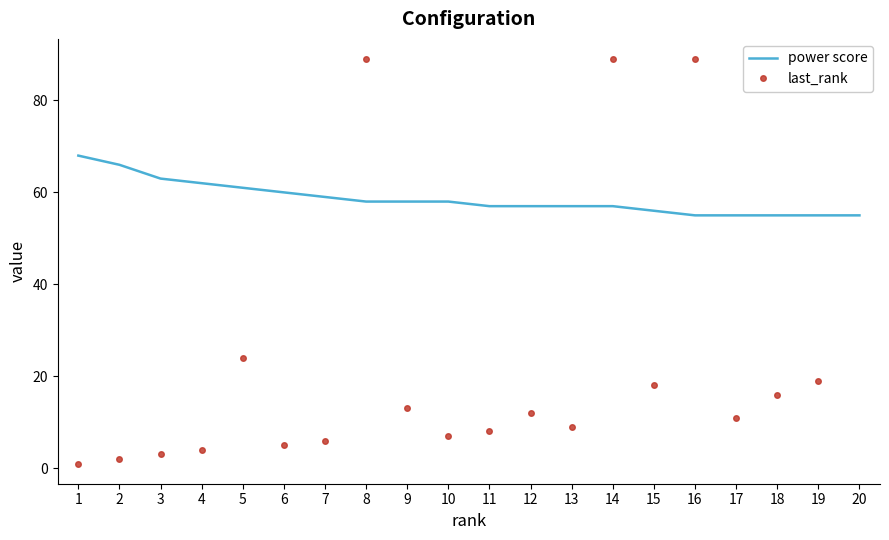

Which series ends up on top after the final intersection of power score and last_rank?

last_rank